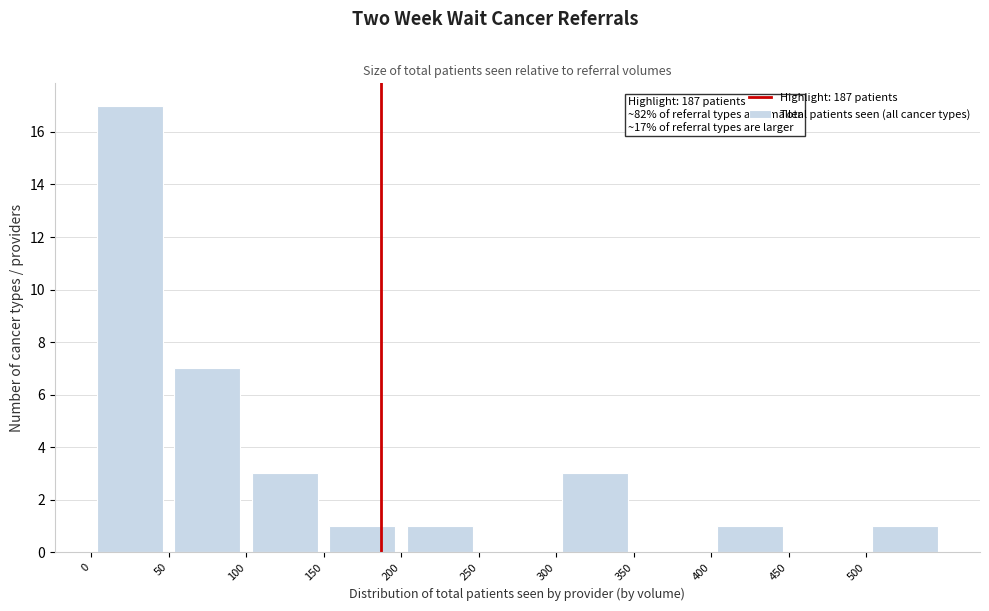

Over which range of the x-axis is the bar tallest?

0 to 50